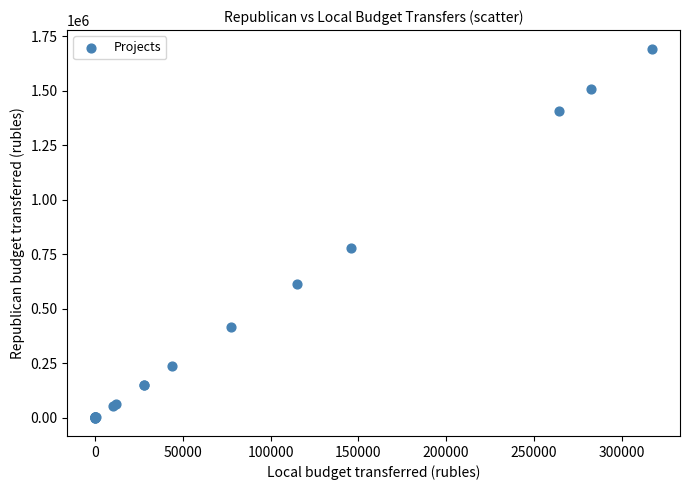

What Y value in the scatter plot is closest to 846443?

777053.0